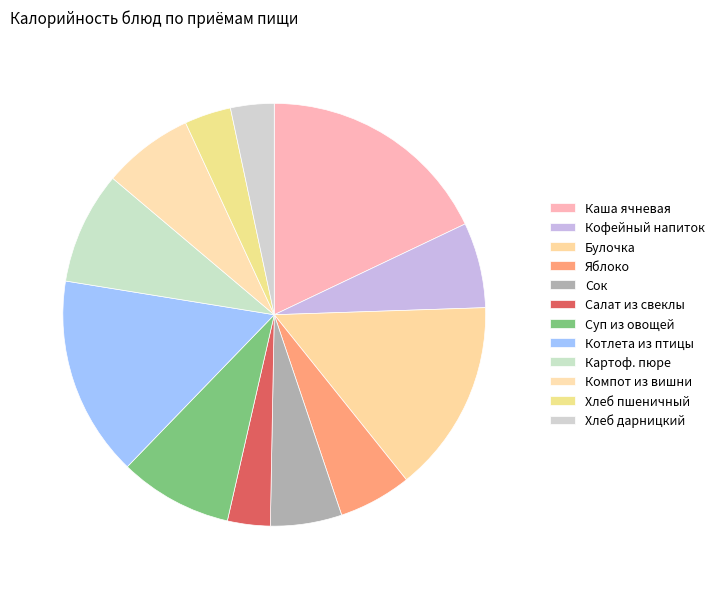

To the nearest percent, what is the difference between the largest and smallest slice percentages?

15%